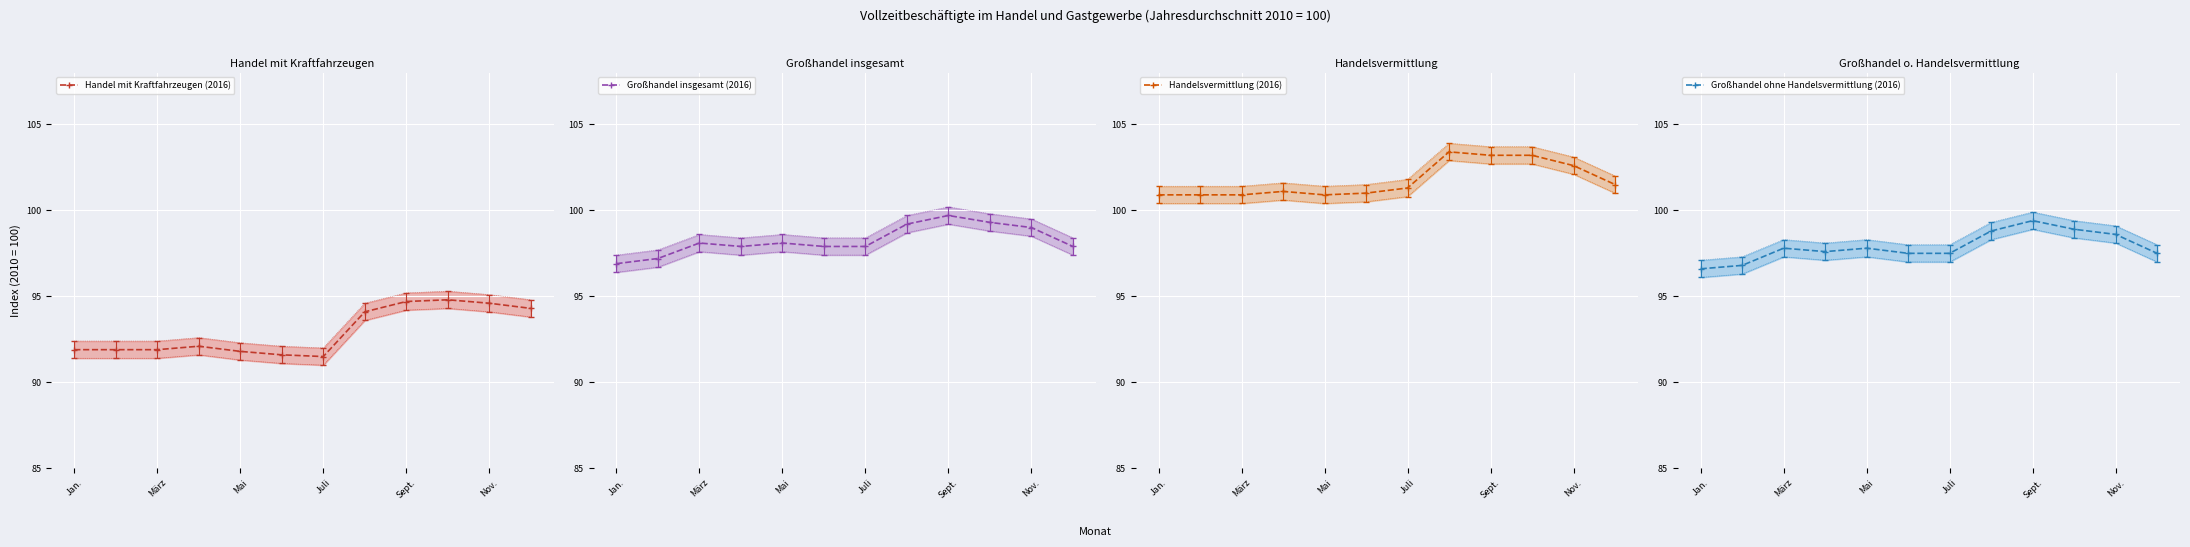

Reading left to right, list all the values displayed in this chart.

Handel mit Kraftfahrzeugen (2016): 91.9	91.9	91.9	92.1	91.8	91.6	91.5	94.1	94.7	94.8	94.6	94.3
Großhandel insgesamt (2016): 96.9	97.2	98.1	97.9	98.1	97.9	97.9	99.2	99.7	99.3	99.0	97.9
Handelsvermittlung (2016): 100.9	100.9	100.9	101.1	100.9	101.0	101.3	103.4	103.2	103.2	102.6	101.5
Großhandel ohne Handelsvermittlung (2016): 96.6	96.8	97.8	97.6	97.8	97.5	97.5	98.8	99.4	98.9	98.6	97.5